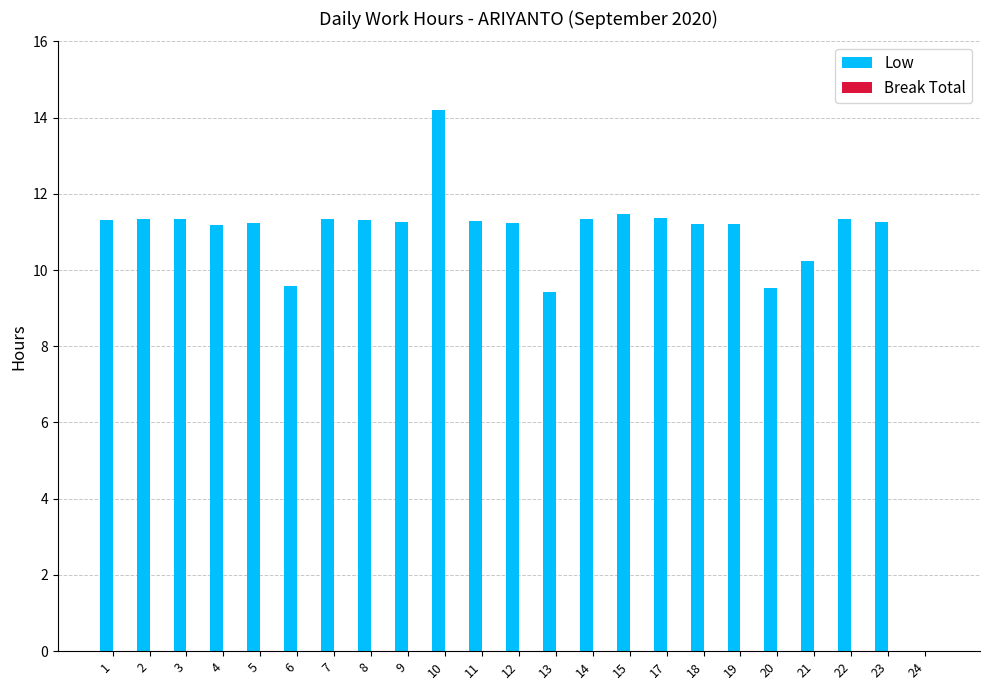

Approximately how many times larger is the value at 14 compared to 7?

1.0